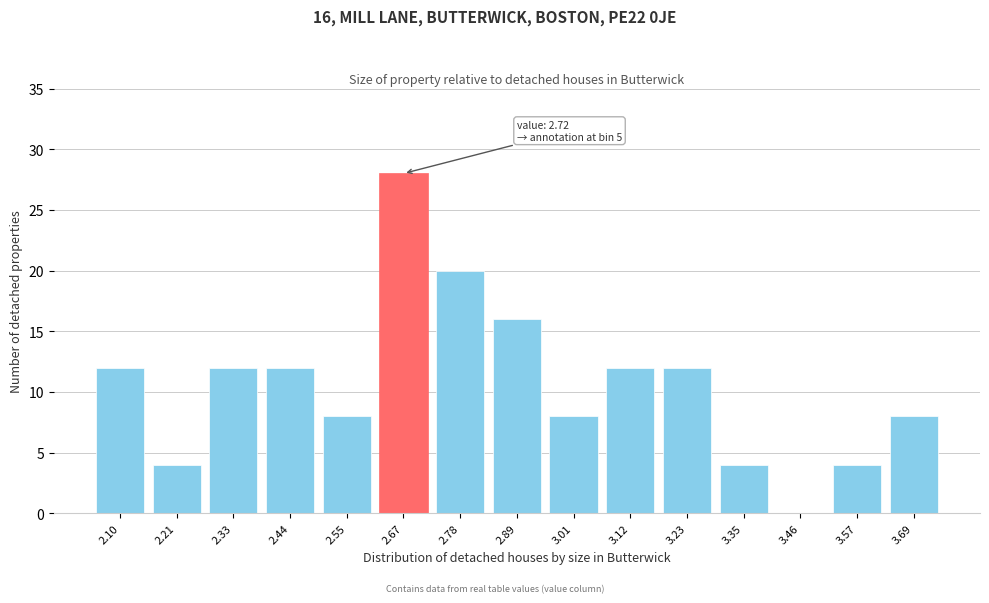

Reading left to right, what are all the values shown in this chart?

2.10=12	2.21=4	2.33=12	2.44=12	2.55=8	2.67=28	2.78=20	2.89=16	3.01=8	3.12=12	3.23=12	3.35=4	3.46=0	3.57=4	3.69=8